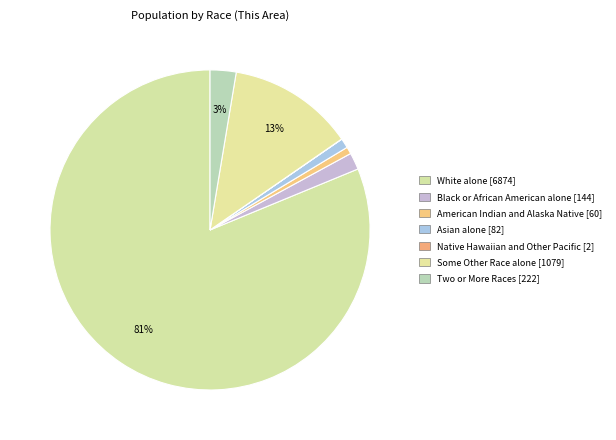

Is there a majority slice in this chart?

Yes